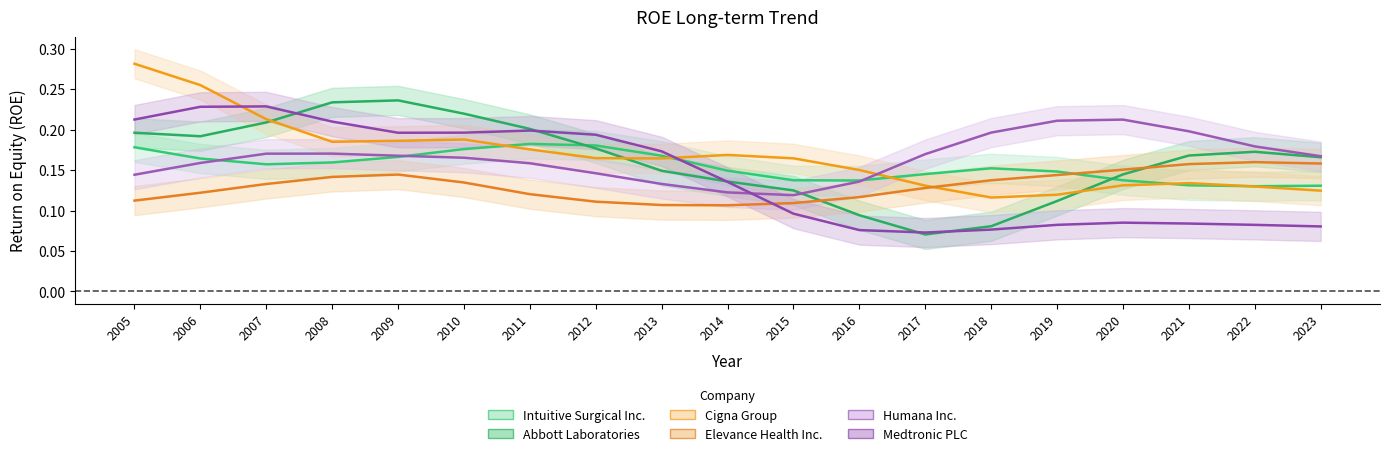

The value of Abbott Laboratories at 2016 is 0.1. True or false?

True